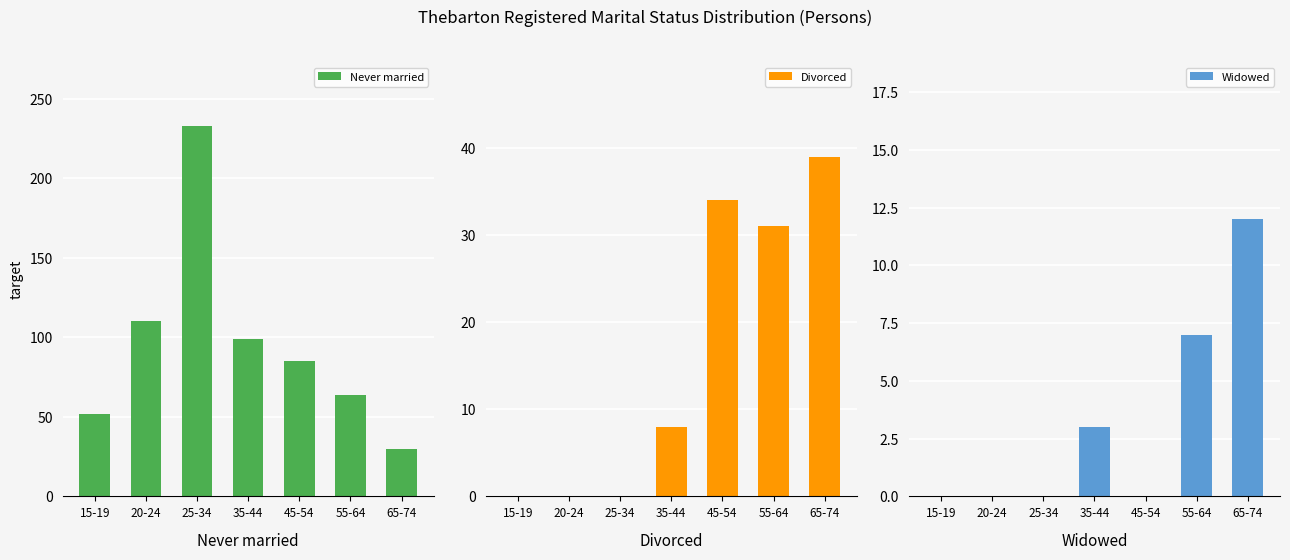

How many Widowed values are between 0 and 7?

6